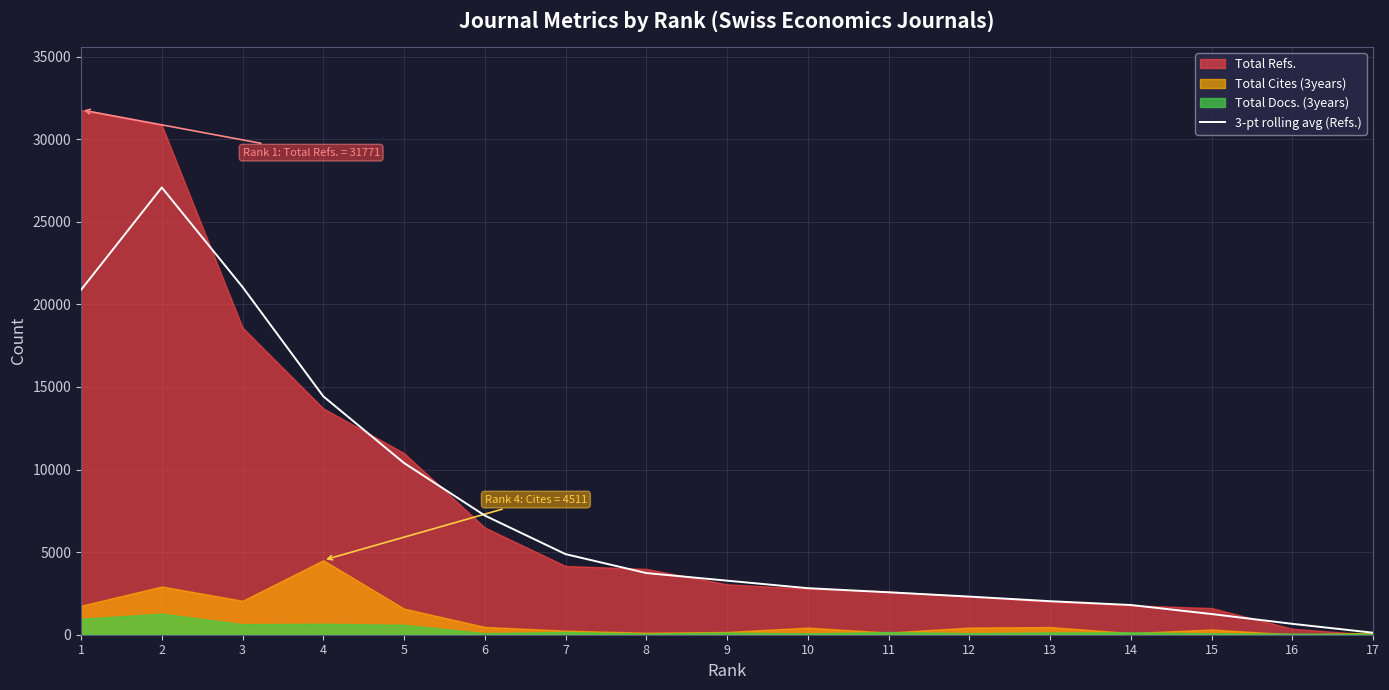

The value of 3-pt rolling avg (Refs.) at 7 is 4878.0. True or false?

True